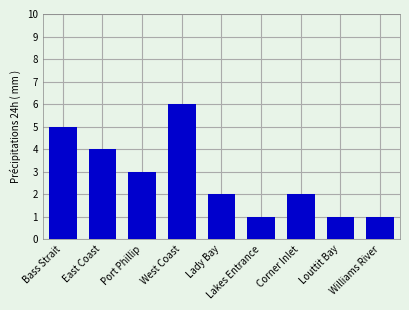

What is the ratio of the value at Lakes Entrance to the value at Bass Strait?

0.2